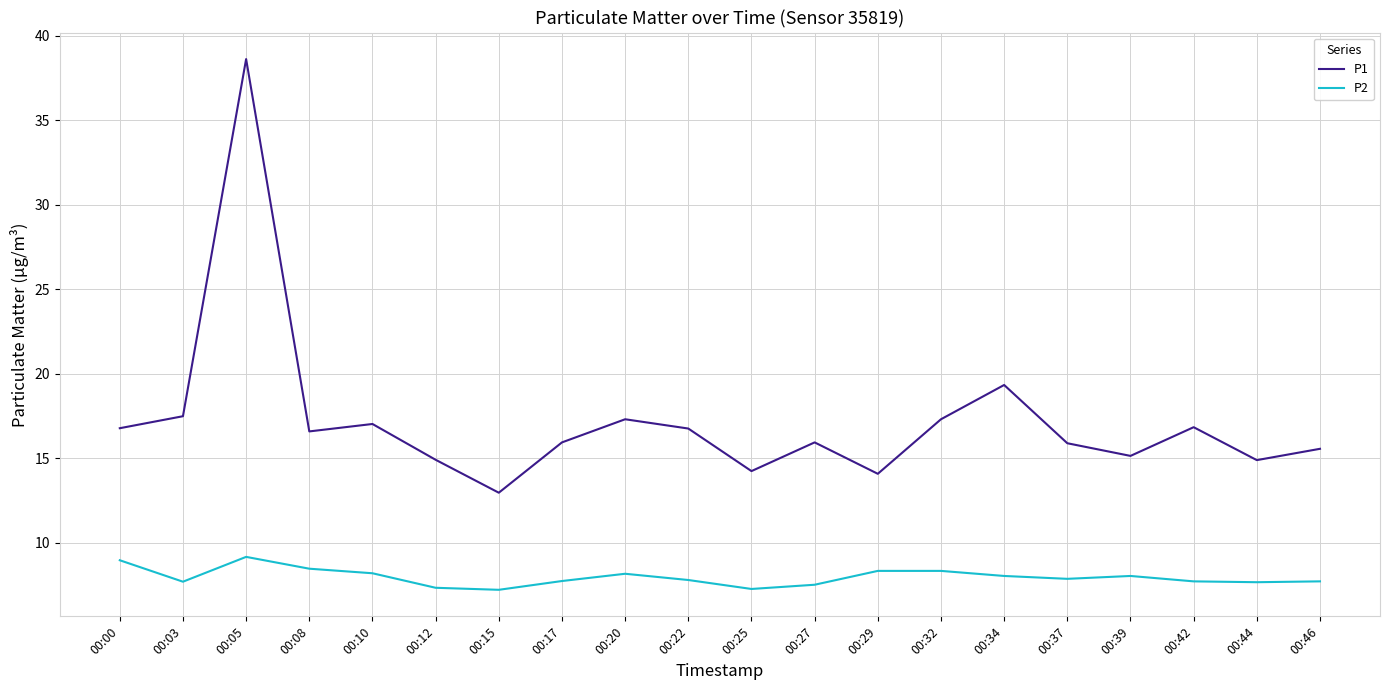

At which category is the sum across all series the highest?

00:05